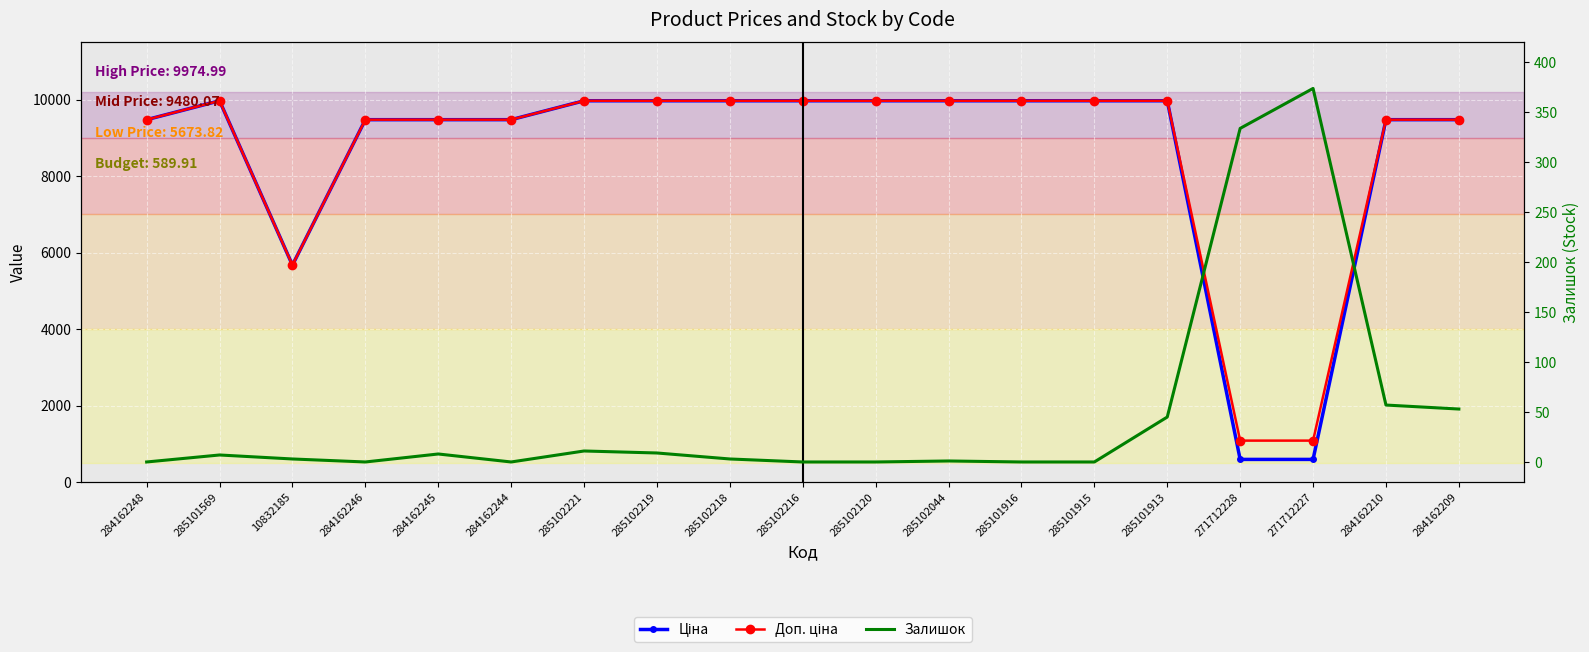

Reading left to right, extract all data points from this chart.

Ціна: 284162248=9480.1	285101569=9975.0	10832185=5673.8	284162246=9480.1	284162245=9480.1	284162244=9480.1	285102221=9975.0	285102219=9975.0	285102218=9975.0	285102216=9975.0	285102120=9975.0	285102044=9975.0	285101916=9975.0	285101915=9975.0	285101913=9975.0	271712228=589.9	271712227=589.9	284162210=9480.1	284162209=9480.1
Доп. ціна: 284162248=9480.1	285101569=9975.0	10832185=5673.8	284162246=9480.1	284162245=9480.1	284162244=9480.1	285102221=9975.0	285102219=9975.0	285102218=9975.0	285102216=9975.0	285102120=9975.0	285102044=9975.0	285101916=9975.0	285101915=9975.0	285101913=9975.0	271712228=1081.7	271712227=1081.7	284162210=9480.1	284162209=9480.1
Залишок: 284162248=0.0	285101569=7.0	10832185=3.0	284162246=0.0	284162245=8.0	284162244=0.0	285102221=11.0	285102219=9.0	285102218=3.0	285102216=0.0	285102120=0.0	285102044=1.0	285101916=0.0	285101915=0.0	285101913=45.0	271712228=334.0	271712227=374.0	284162210=57.0	284162209=53.0